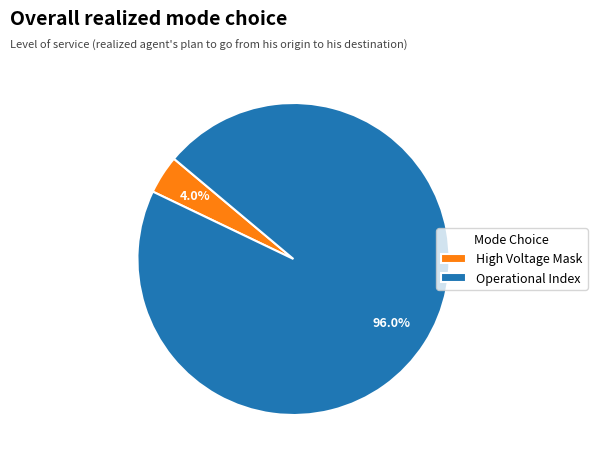

Is there a majority slice in this chart?

Yes